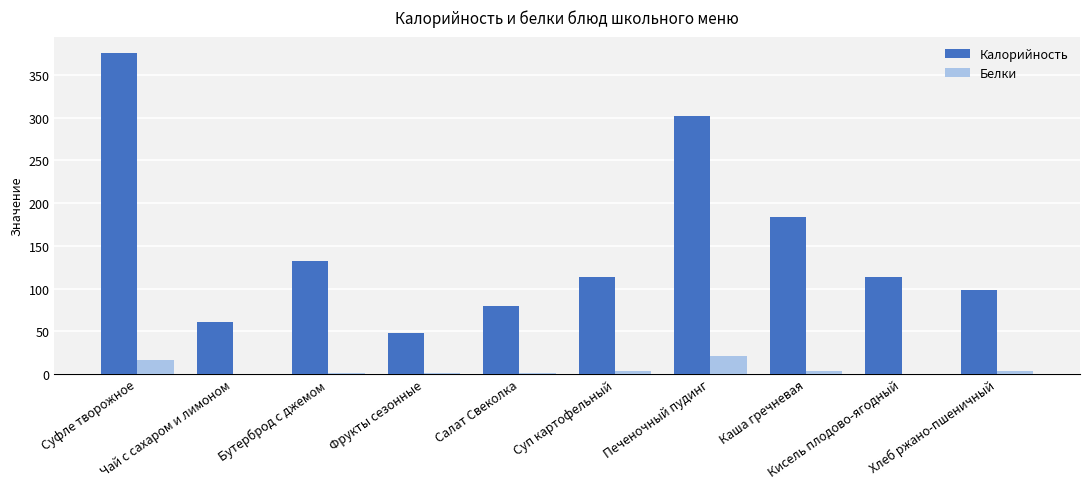

How many groups of bars are there?

10